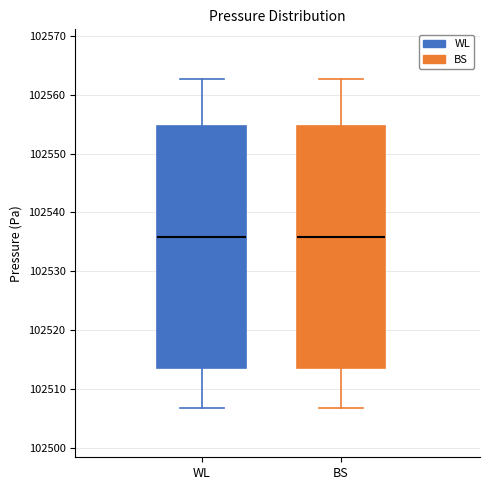

Where is the upper edge of the box for BS on the y-axis? The values are not printed on the chart, so give them approximately, as read against the axis.

102555